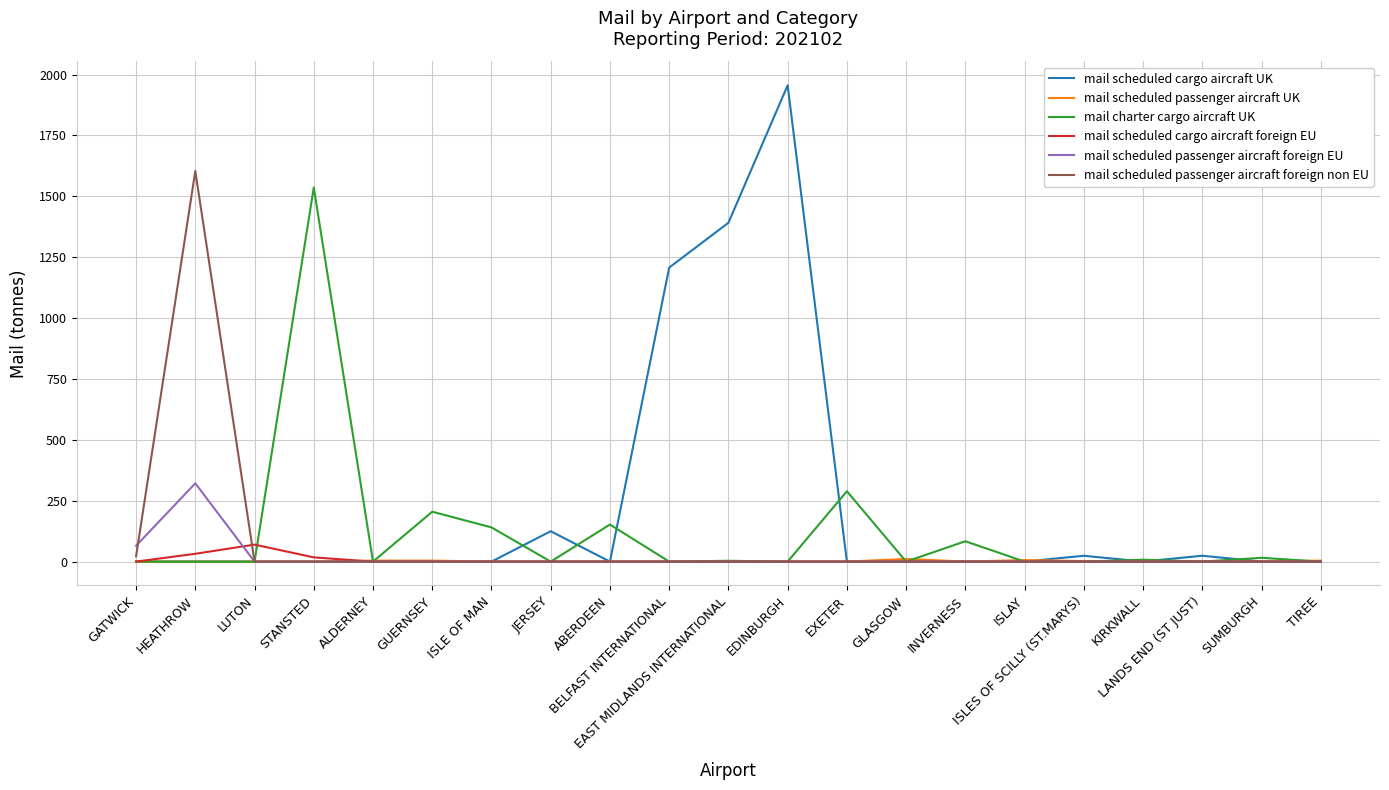

What is the maximum value shown in the chart?

1956.1